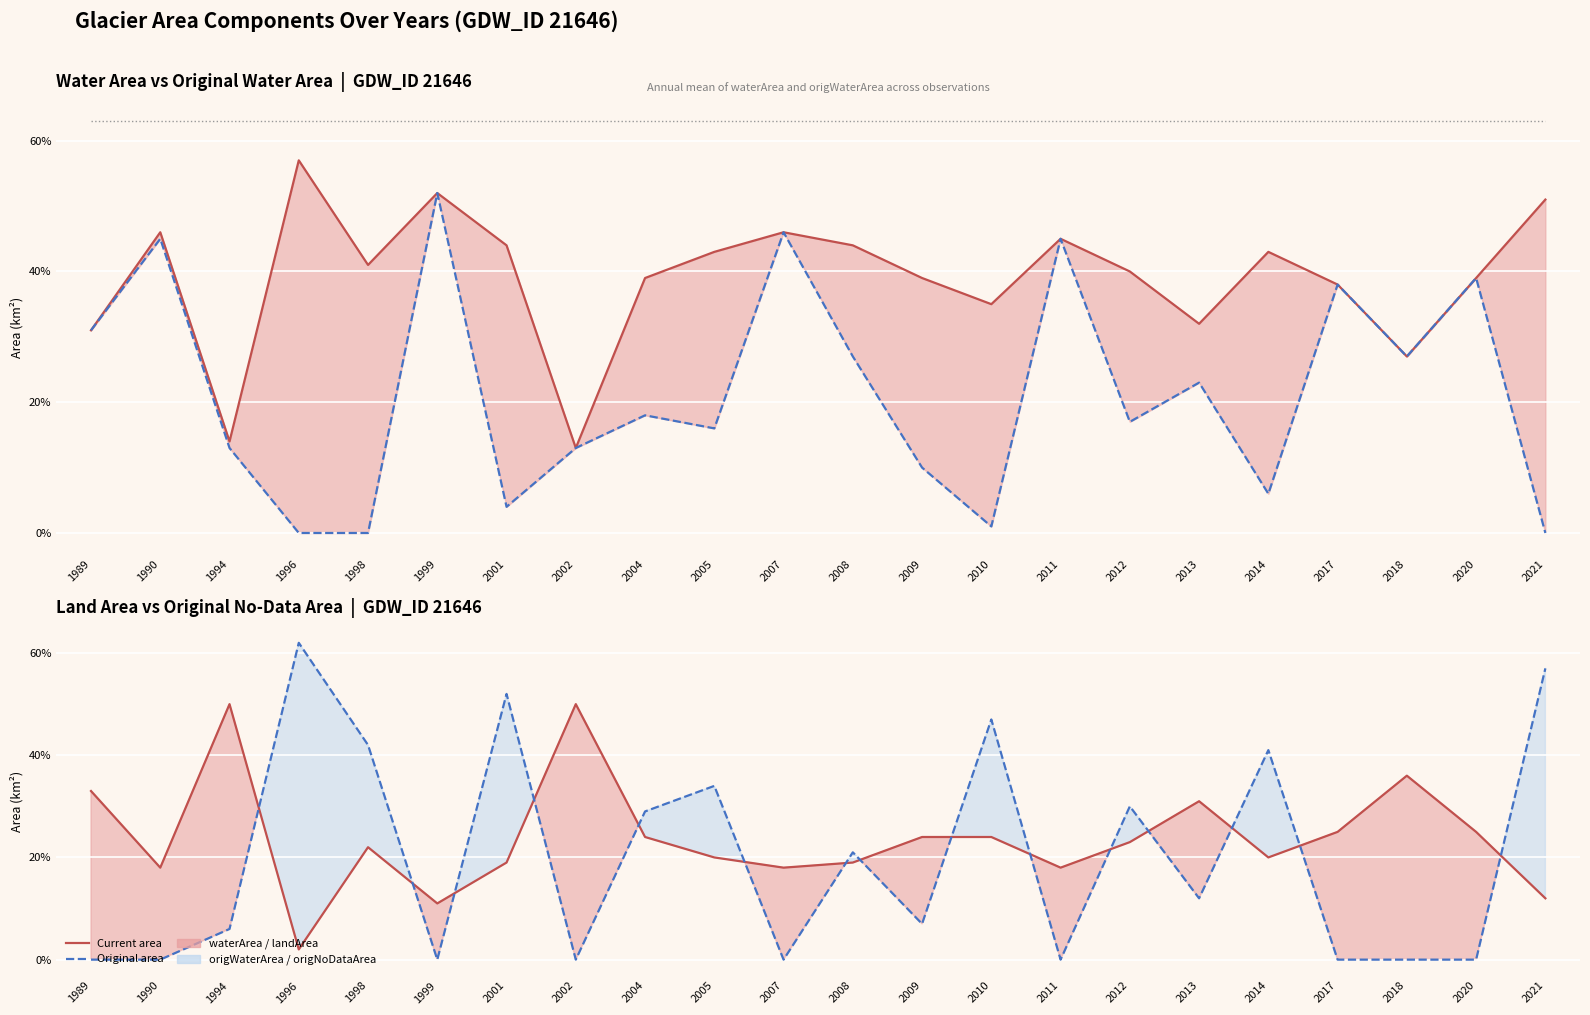

What is the value of the waterArea (line) point at the 3rd from the left?

0.1